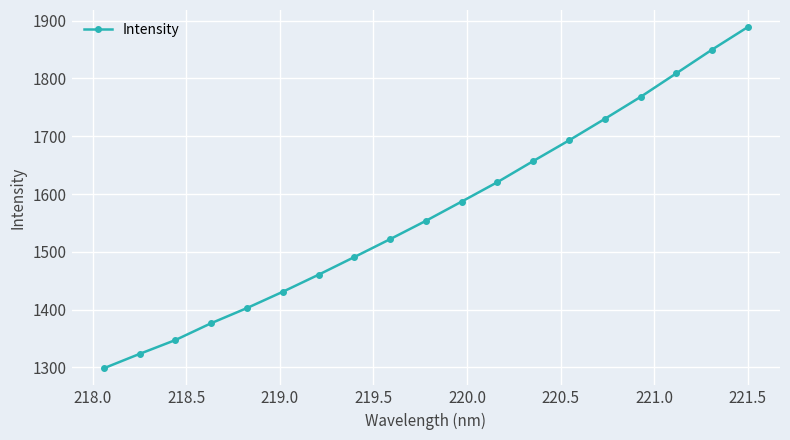

What is the value of the 10th point from the left?

1553.6